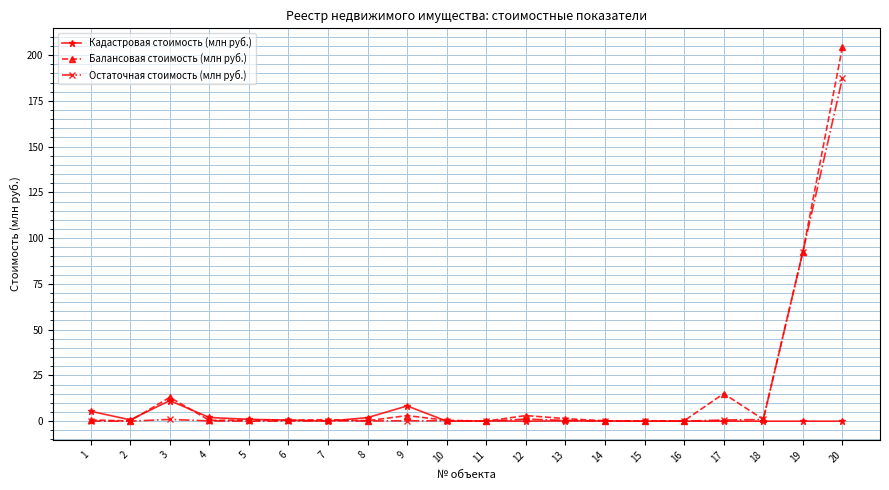

Is the value of Остаточная стоимость (млн руб.) at 20 greater than the value of Кадастровая стоимость (млн руб.) at 19?

Yes